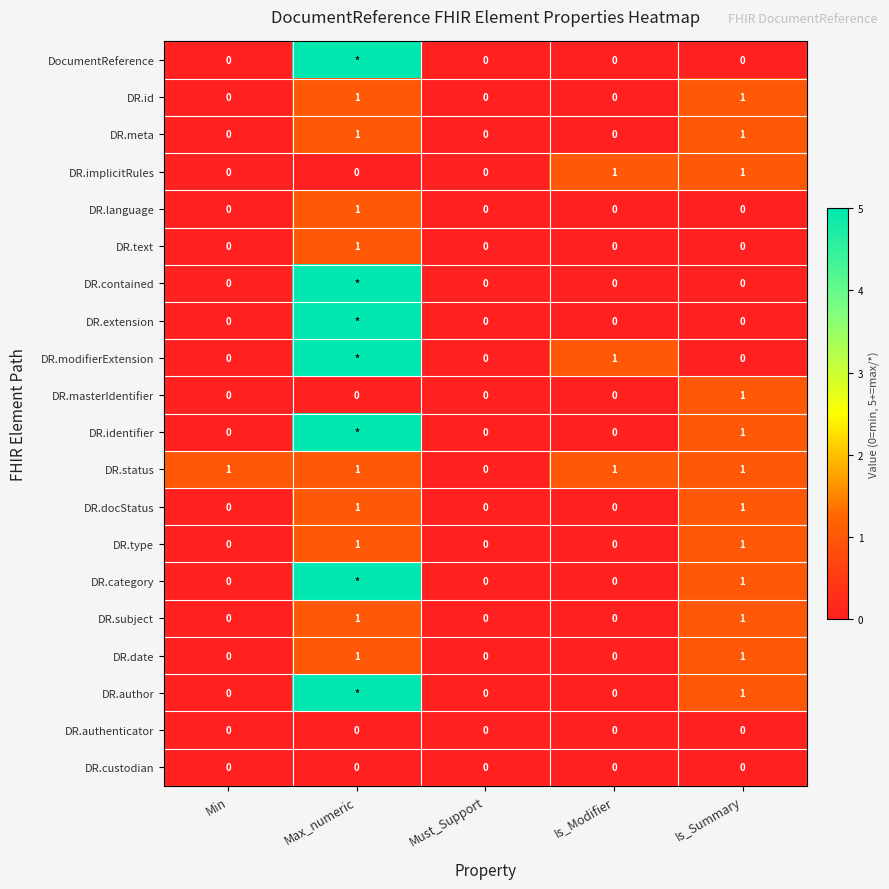

How many values in DR.date are above zero?

2